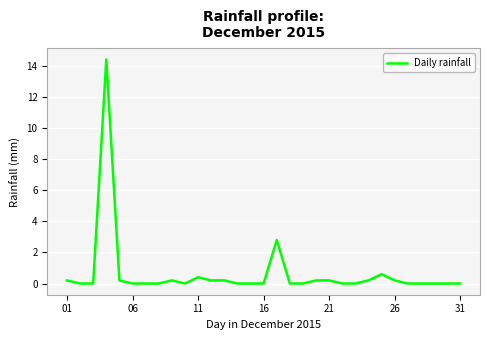

What is the difference between the maximum and minimum values?

14.4